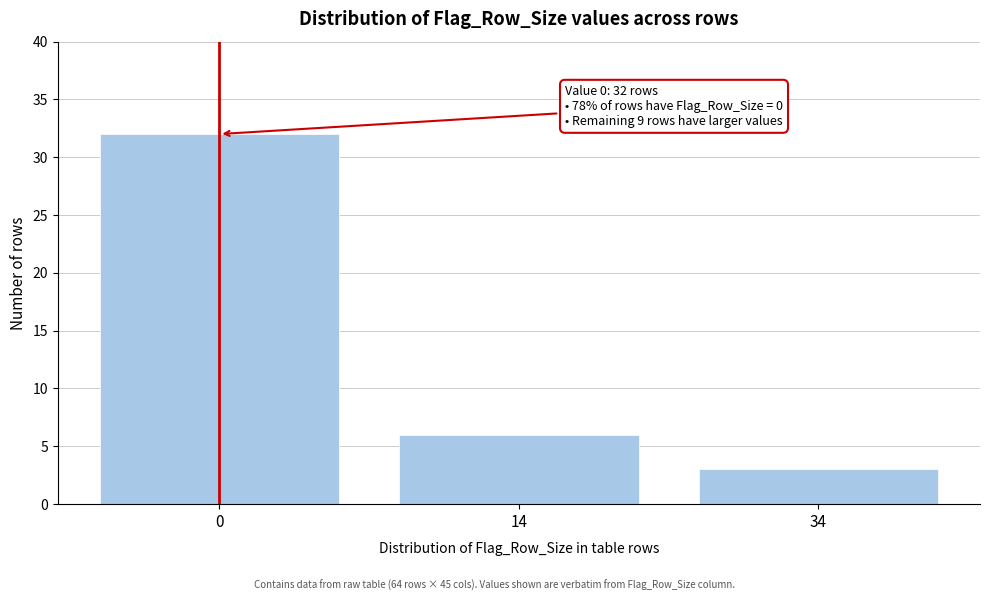

Reading left to right, extract all data points from this chart.

32	6	3